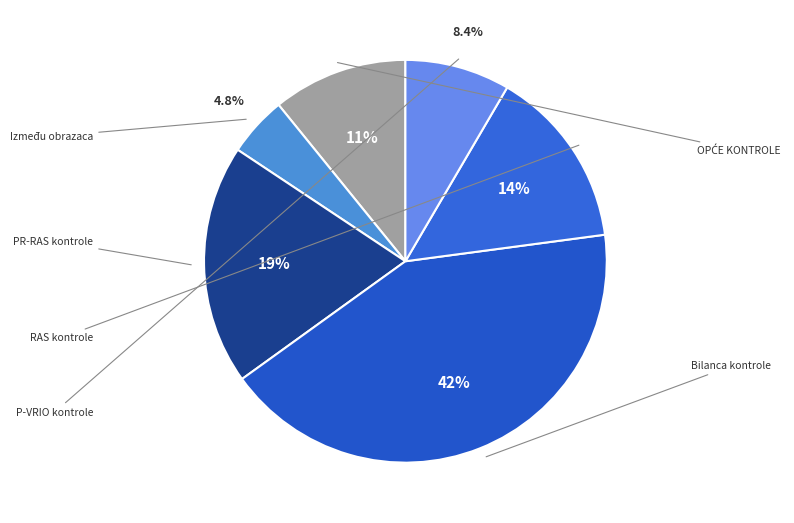

Count the number of slices in the pie.

6